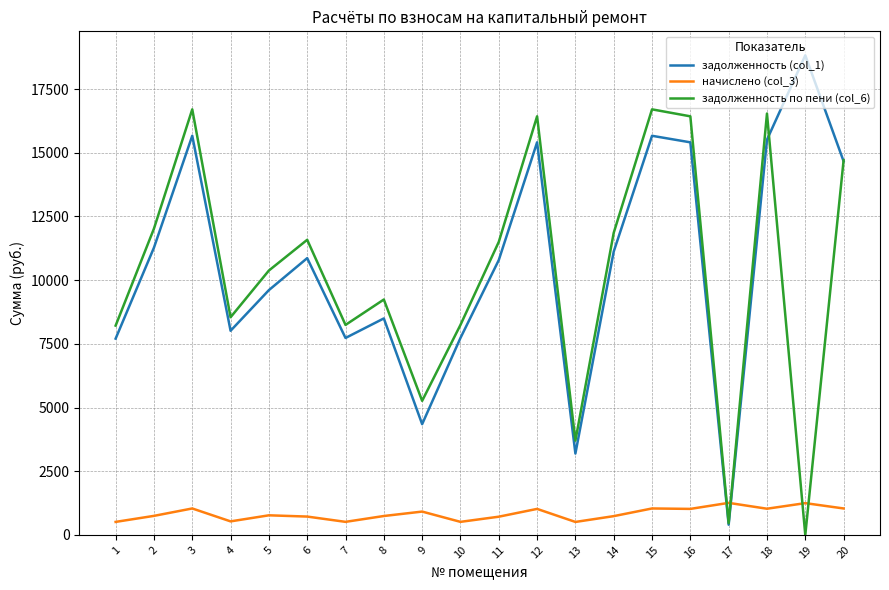

True or false: начислено (col_3) and задолженность по пени (col_6) intersect in this chart.

True